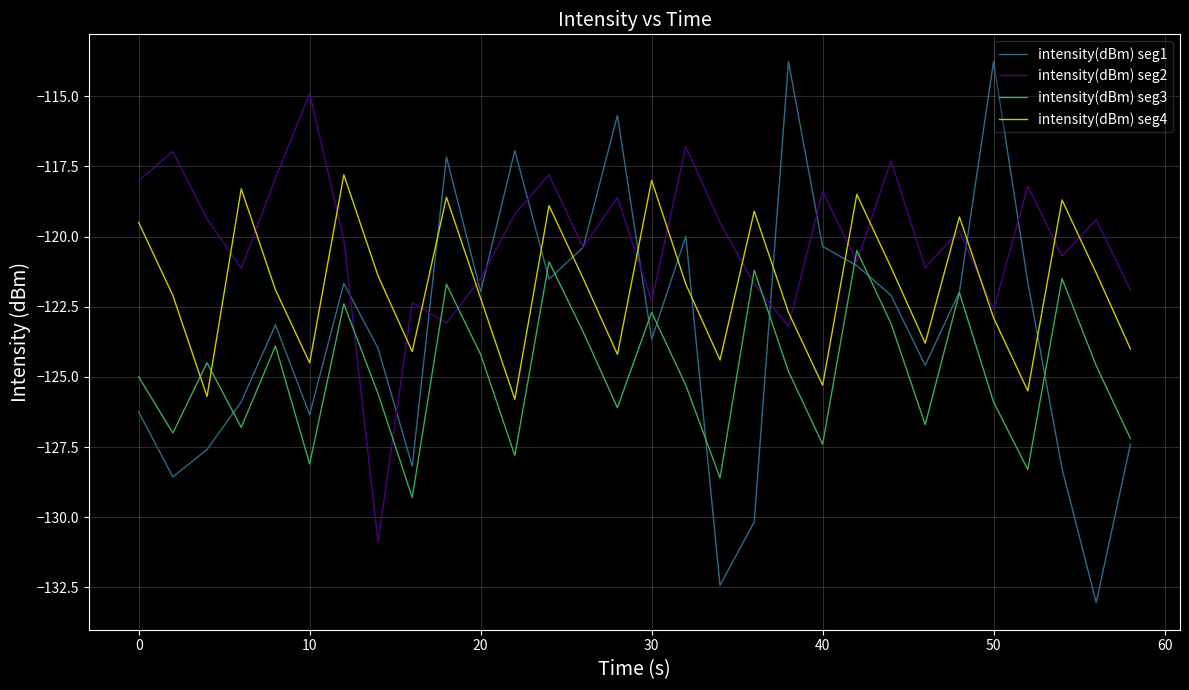

What is the maximum value for intensity(dBm) seg2?

-114.9